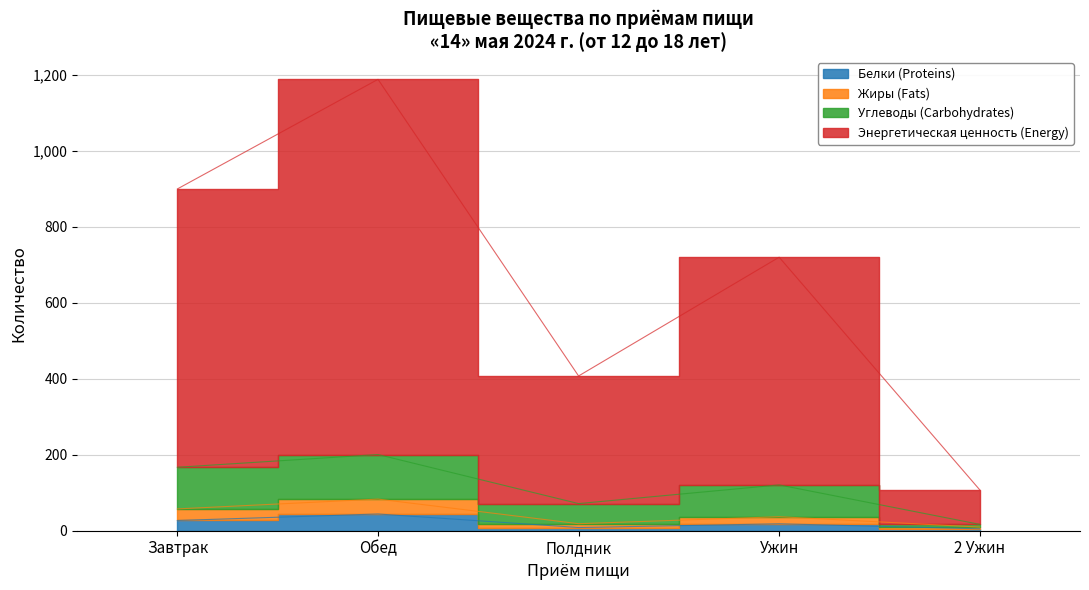

At which label does Энергетическая ценность (Energy) reach its minimum?

2 Ужин